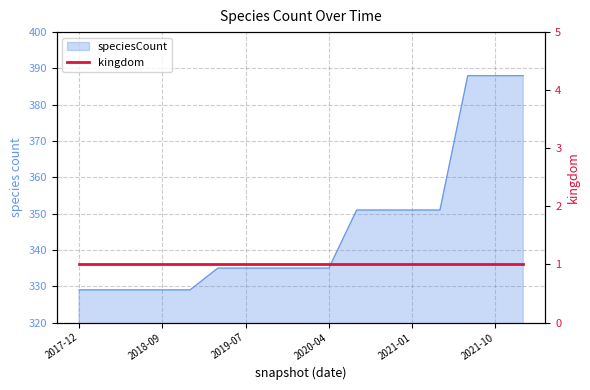

Between 2019-10-09 and 2021-01-01, which is larger?

2021-01-01